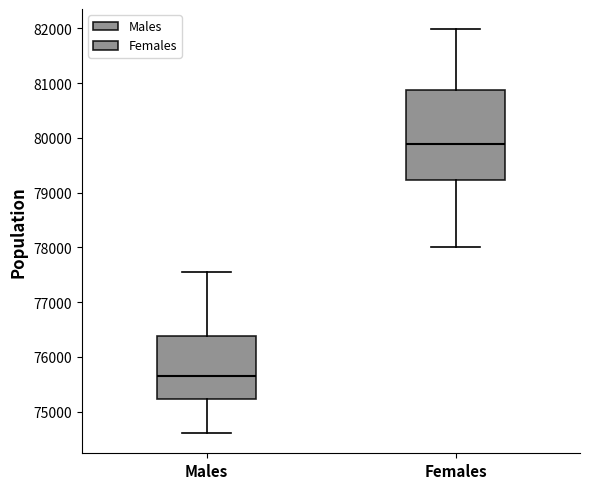

Reading left to right, transcribe this box plot: for each box, give where its median line is, the range the box spans, and where its two whiskers end, as read against the y-axis. The values are not printed on the chart, so give them approximately, as read against the axis.

Males: median 75700, box 75200 to 76400, whiskers 74600 to 77600
Females: median 79900, box 79200 to 80900, whiskers 78000 to 82000